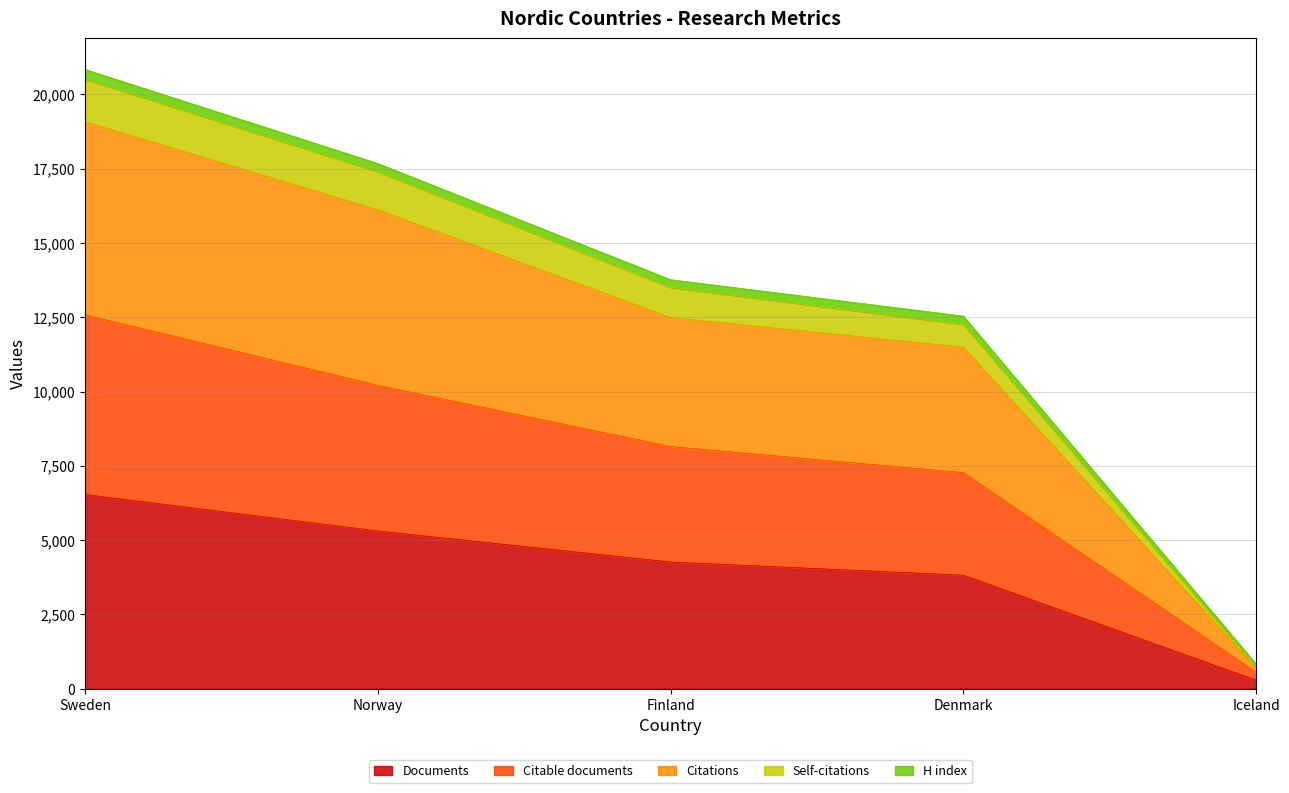

What is the total value across all series at Finland?

13766